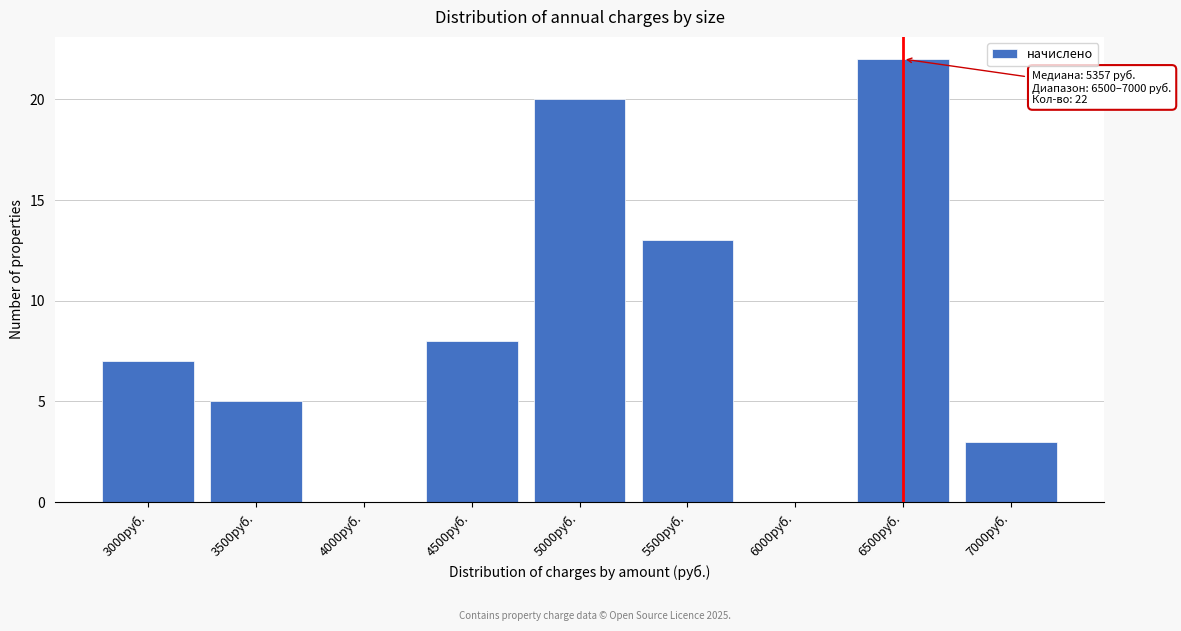

Reading left to right, list all the values displayed in this chart.

3000руб.=7	3500руб.=5	4000руб.=0	4500руб.=8	5000руб.=20	5500руб.=13	6000руб.=0	6500руб.=22	7000руб.=3